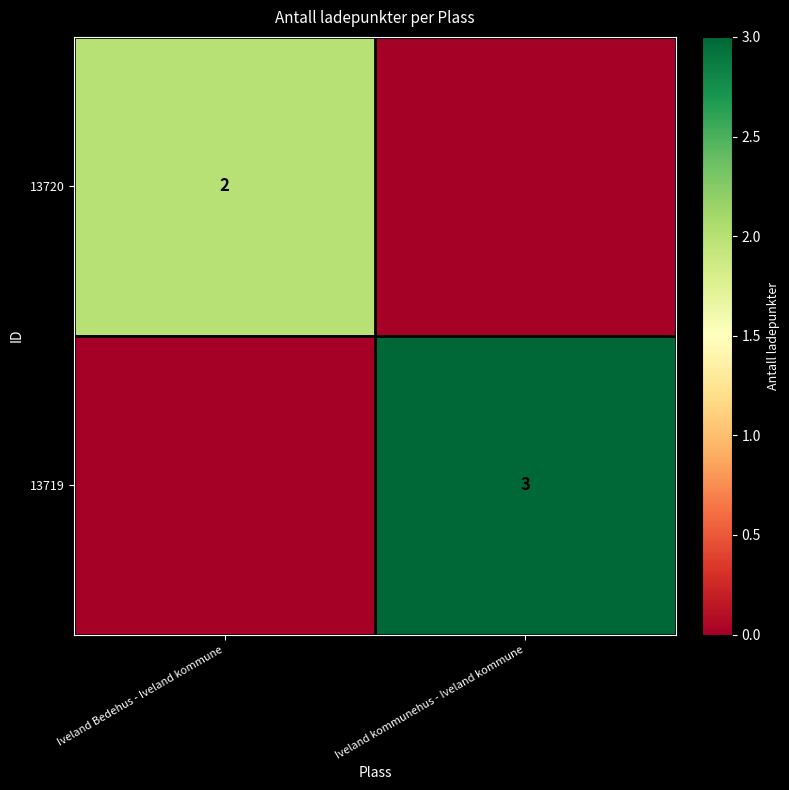

The 13720 series shows 2 at Iveland Bedehus - Iveland kommune. True or false?

True